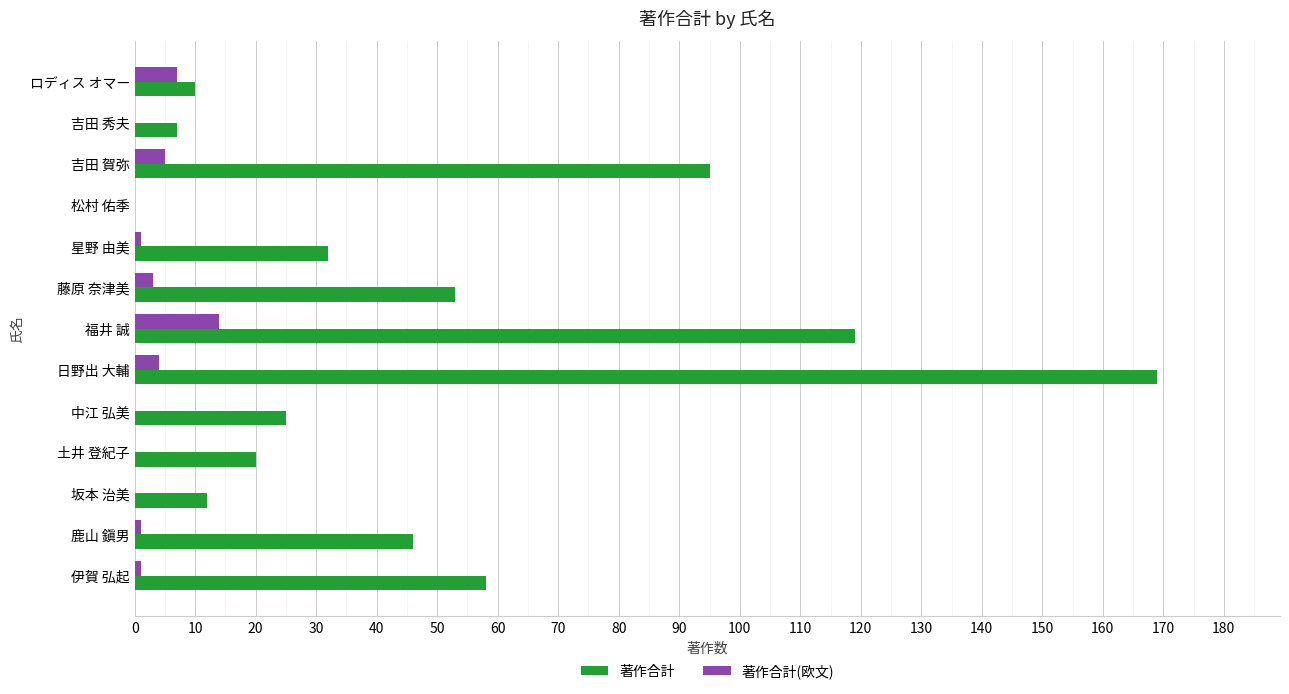

Which category has the highest value in the 著作合計(欧文) series?

福井 誠